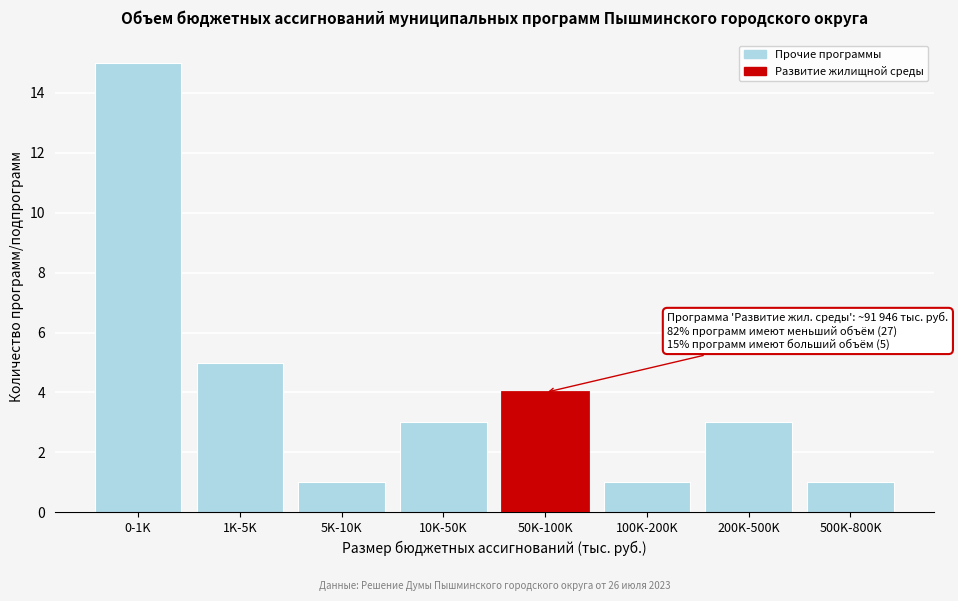

Reading left to right, transcribe all the data shown in this chart.

0-1K=15	1K-5K=5	5K-10K=1	10K-50K=3	50K-100K=4	100K-200K=1	200K-500K=3	500K-800K=1